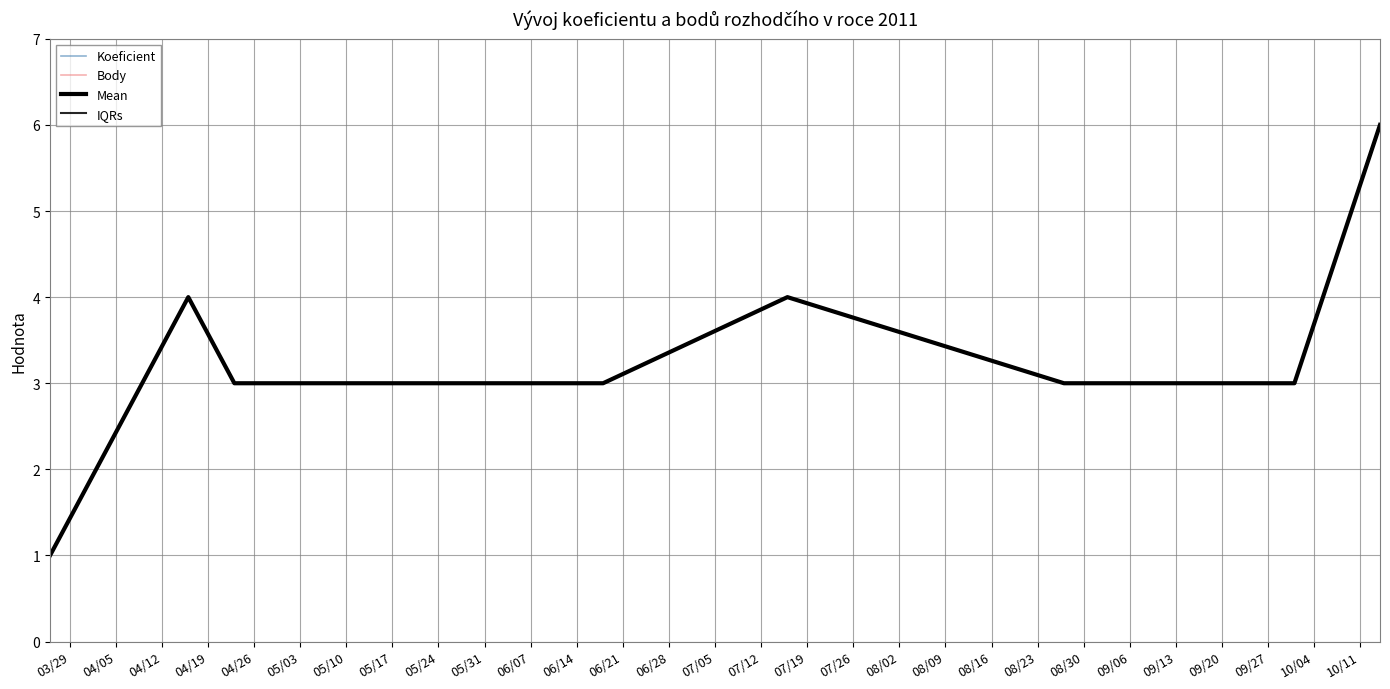

Is this an area chart (filled region under the line)?

No